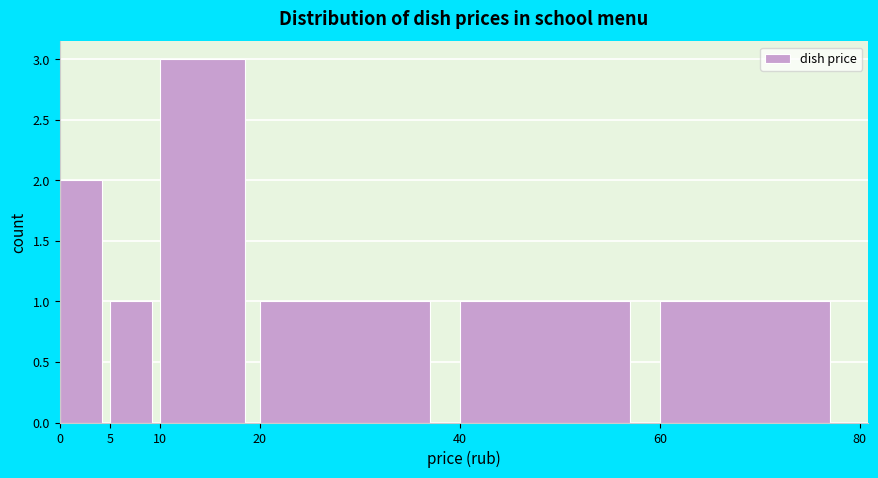

Reading left to right, list every bar in this chart as the range it spans on the x-axis followed by its height. The values are not printed on the chart, so give them approximately, as read against the axis.

0 to 5: 2
5 to 10: 1
10 to 20: 3
20 to 40: 1
40 to 60: 1
60 to 80: 1